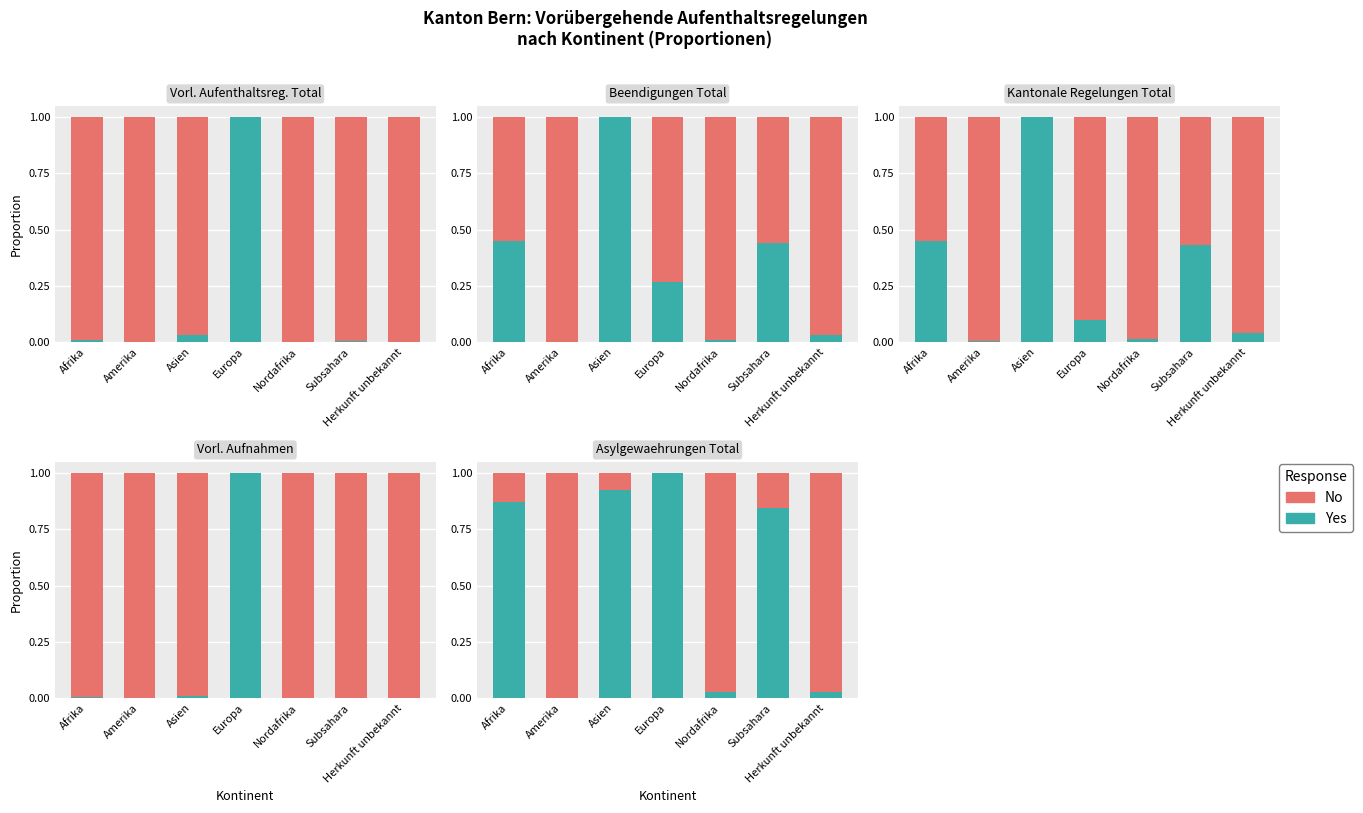

How many data points in Yes are above 0?

6